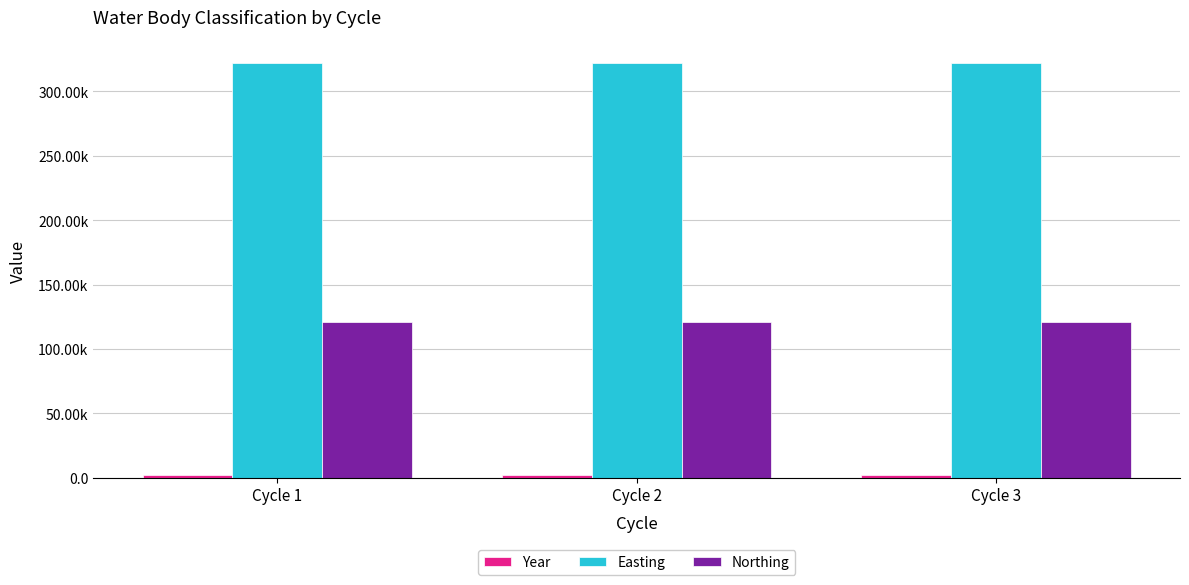

What is the total value across all series at Cycle 3?

444804